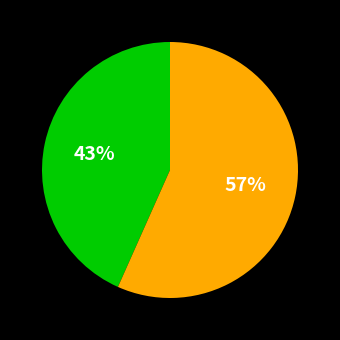

To the nearest percent, what is the average slice percentage?

50%